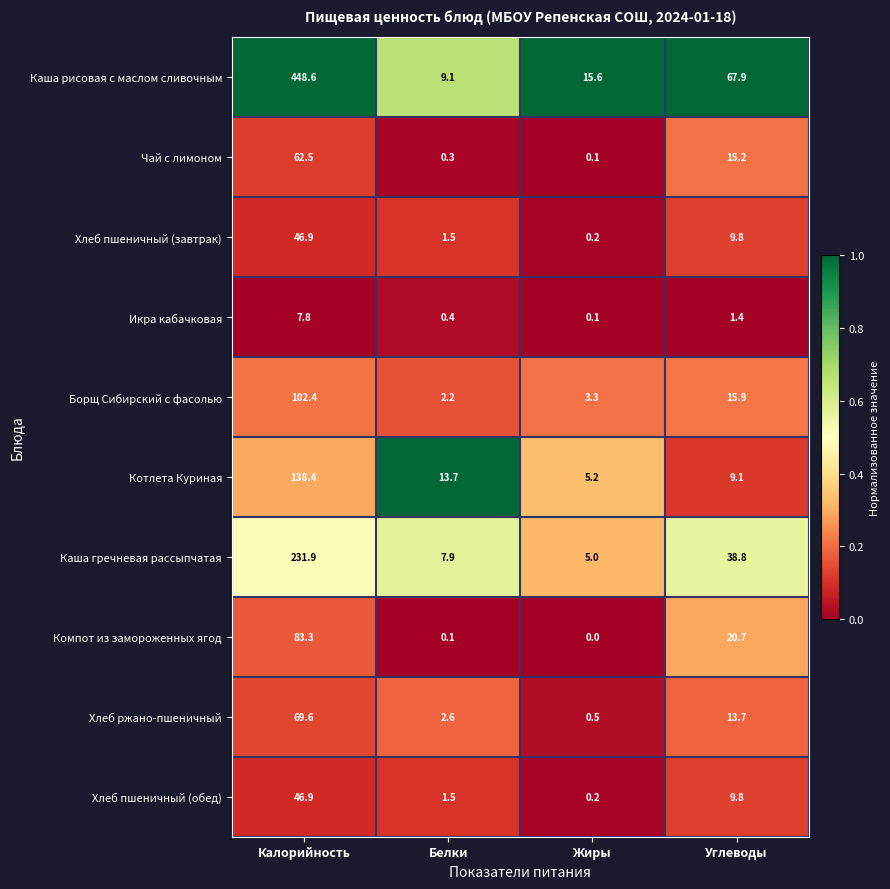

Which series changed the most between Белки and Углеводы?

Каша рисовая с маслом сливочным